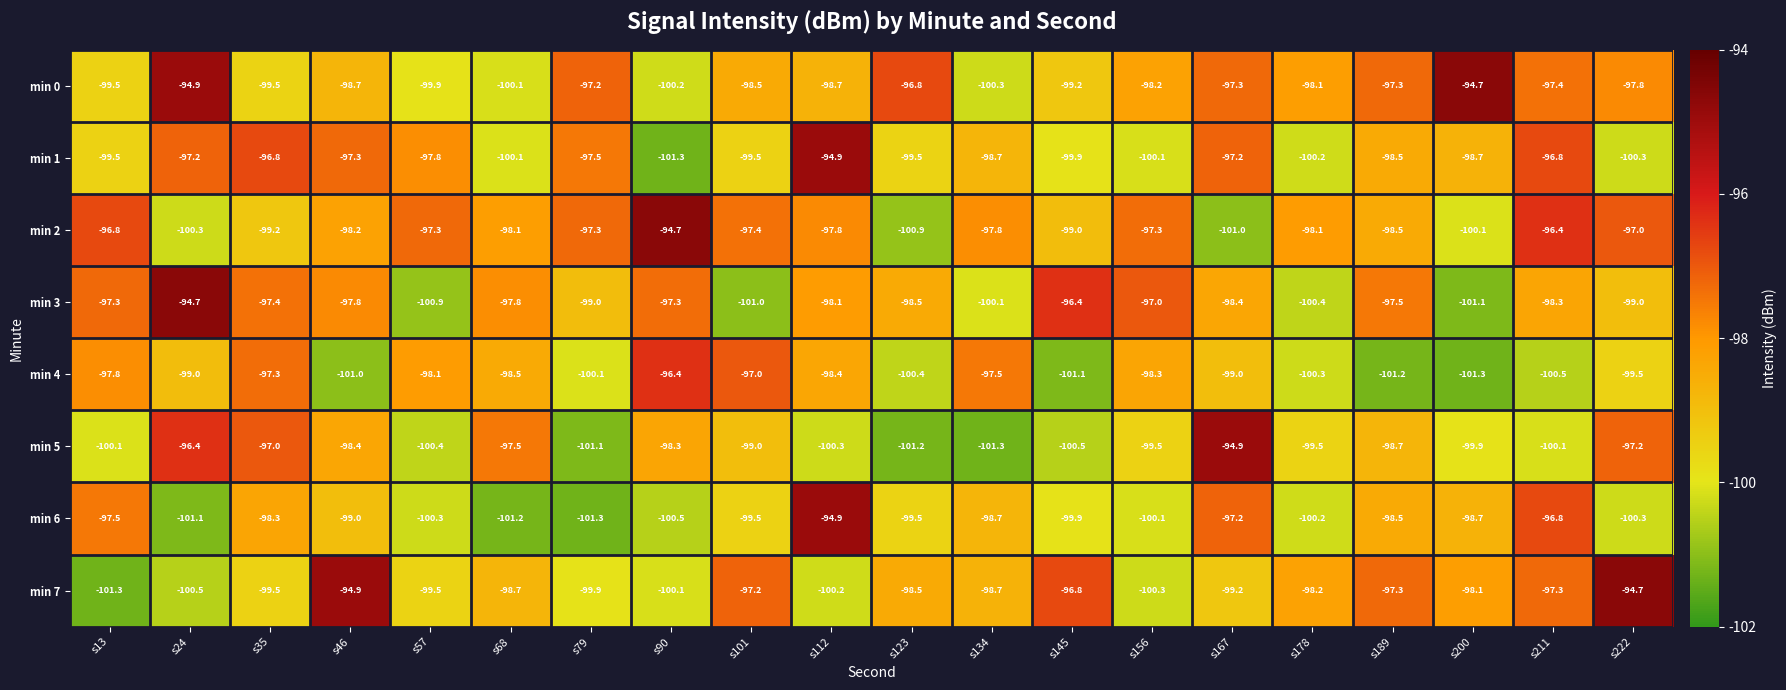

Count the number of categories in the chart.

20